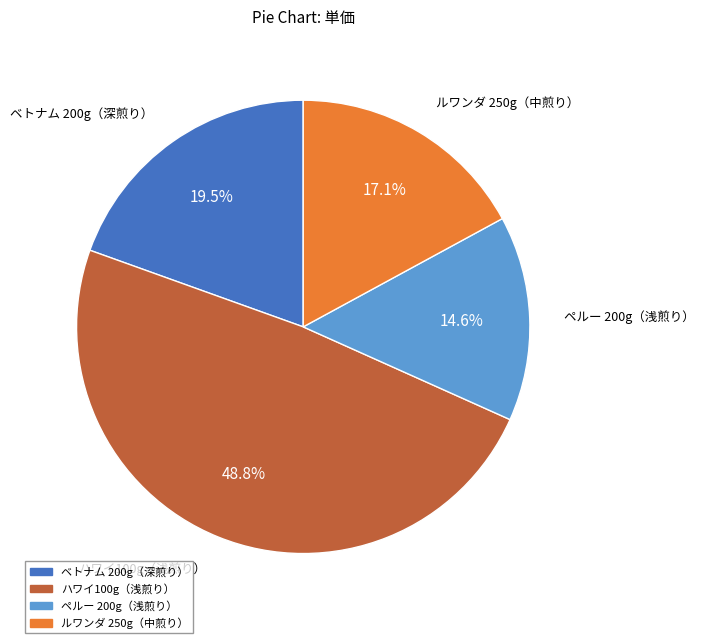

Is there a majority slice in this chart?

No